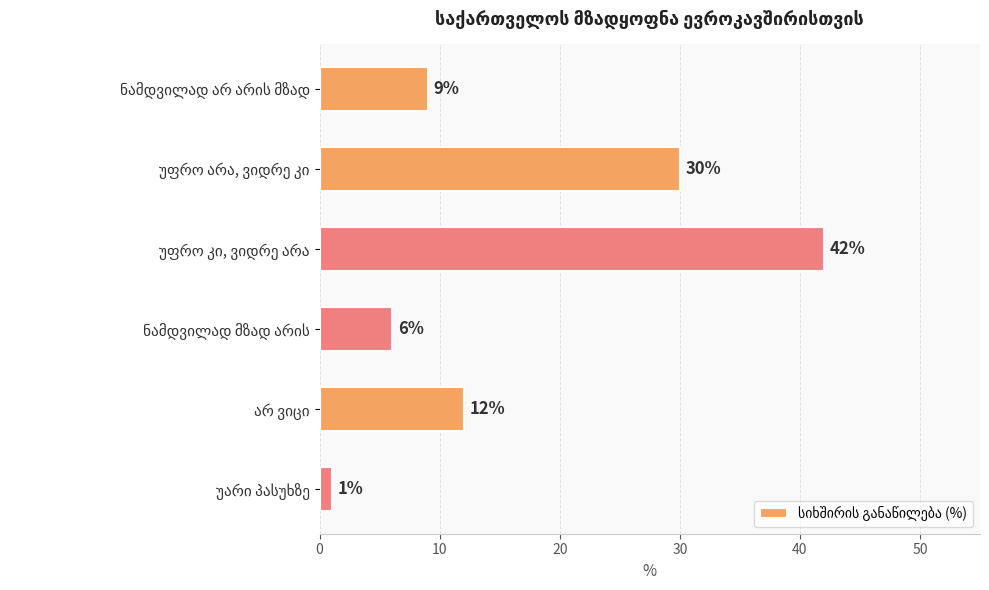

What is the difference between the maximum and minimum values?

41